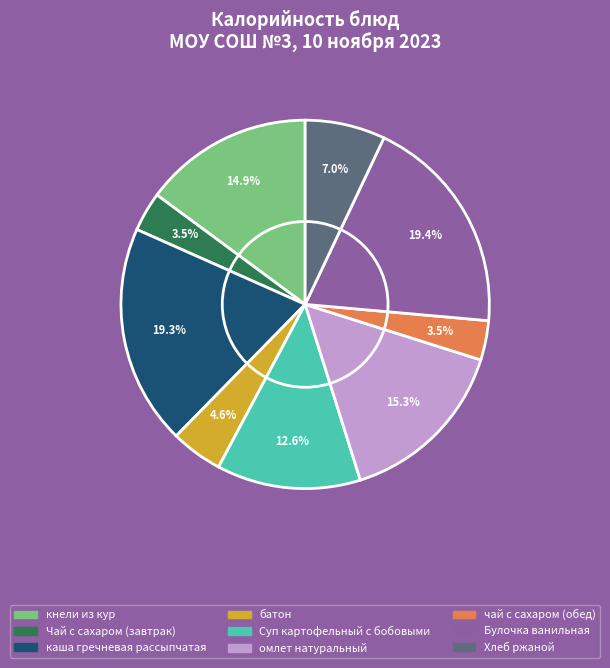

Do Чай с сахаром (завтрак) and омлет натуральный together represent more than half of the pie?

No